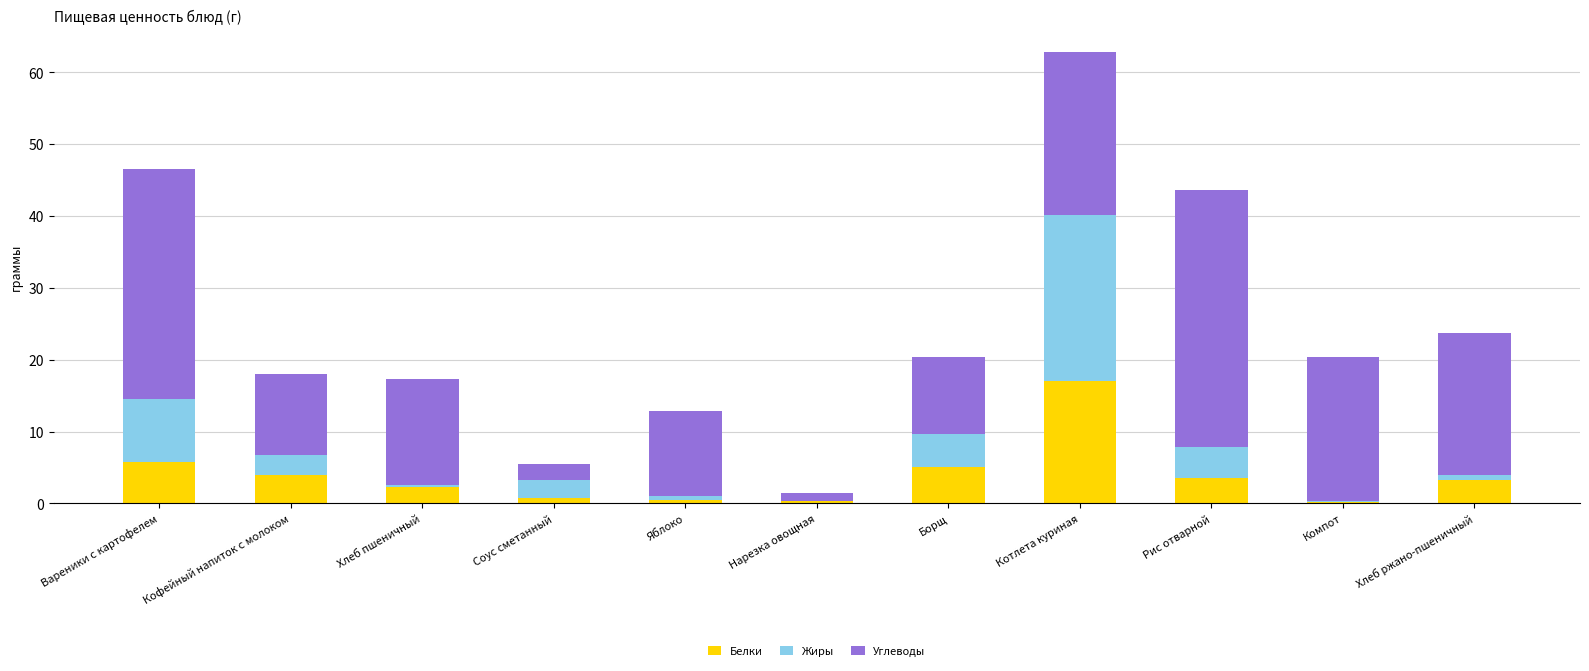

At which category is the sum across all series the highest?

Котлета куриная